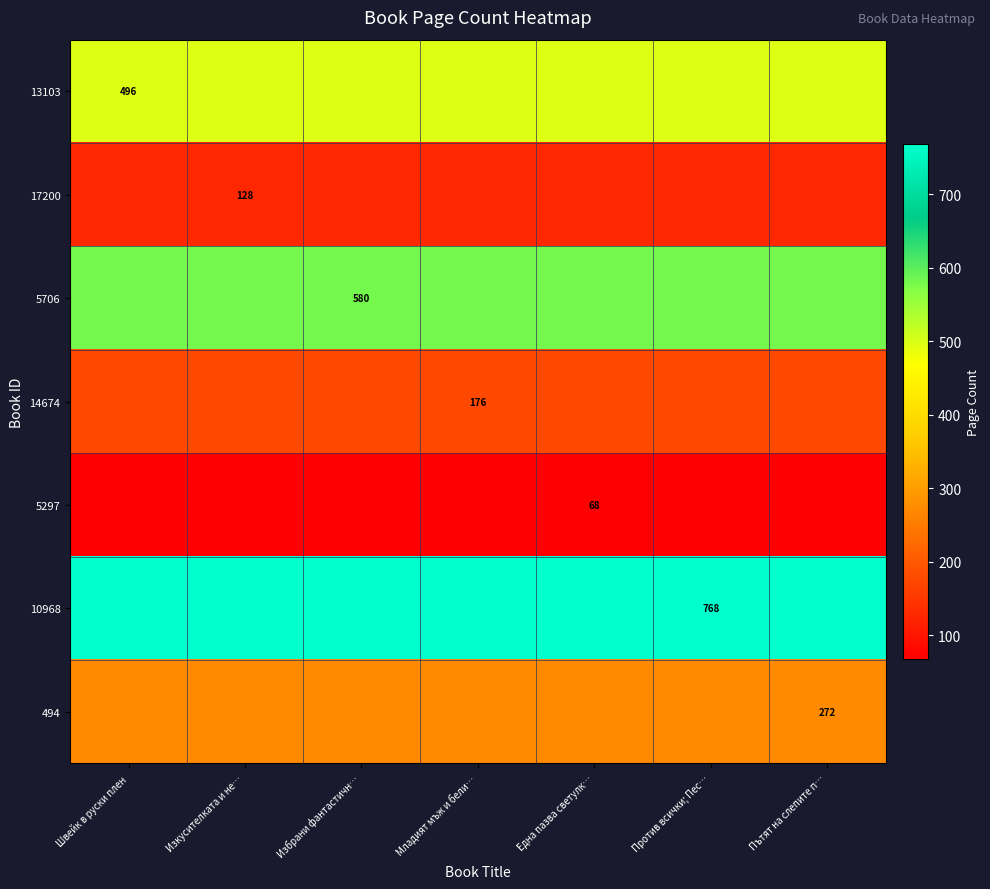

How many series are shown in this chart?

7